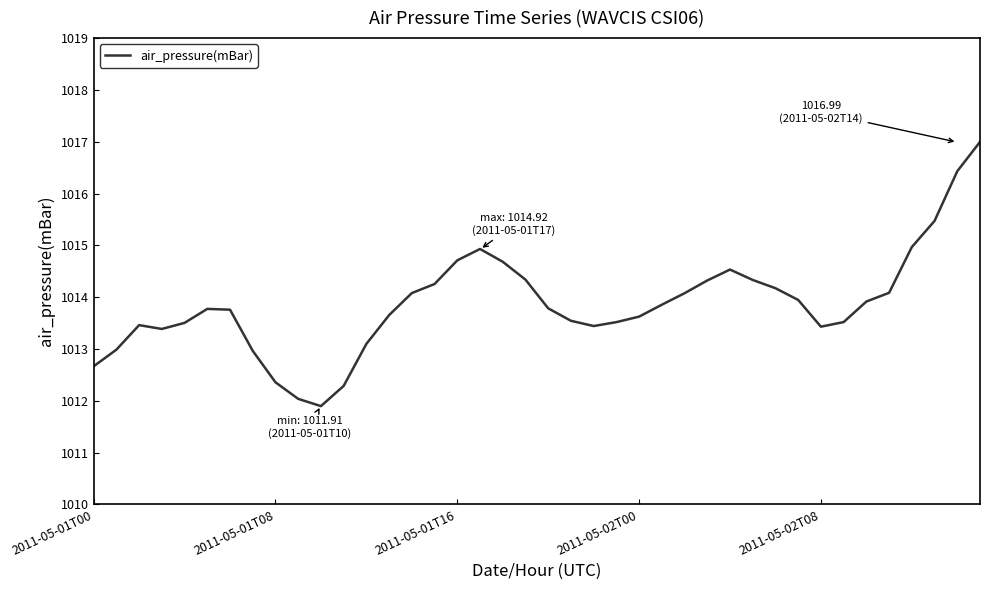

What is the smallest value displayed?

1011.9